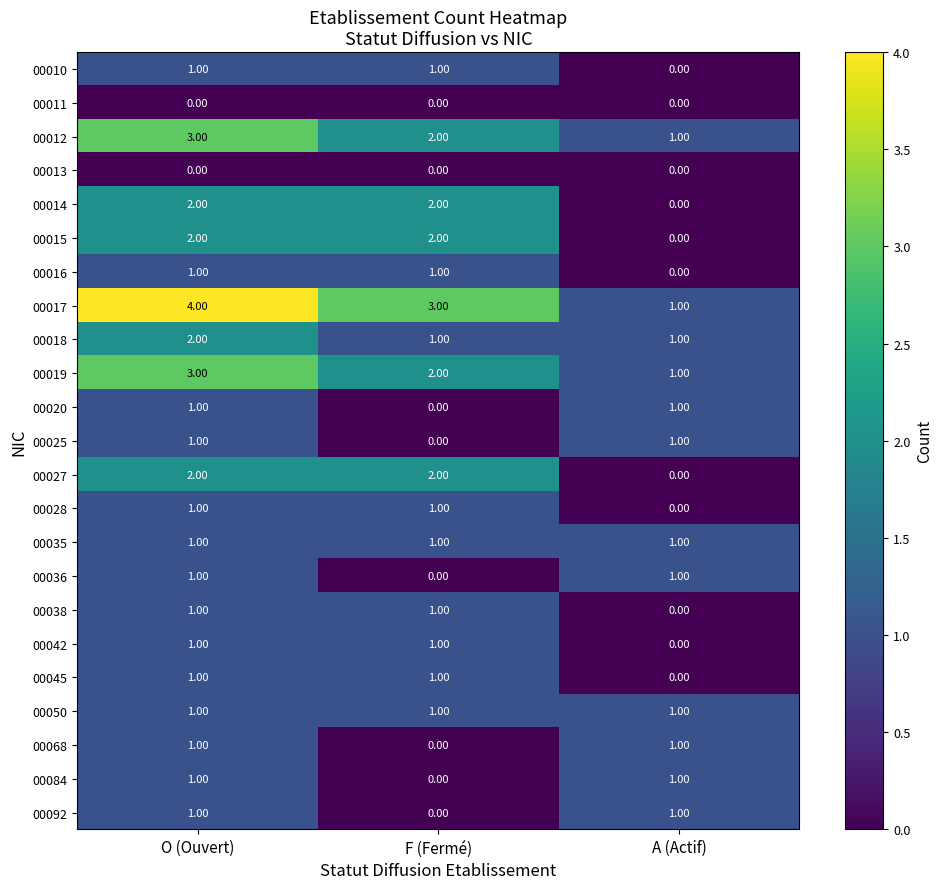

Which series has the largest total across all categories?

00017